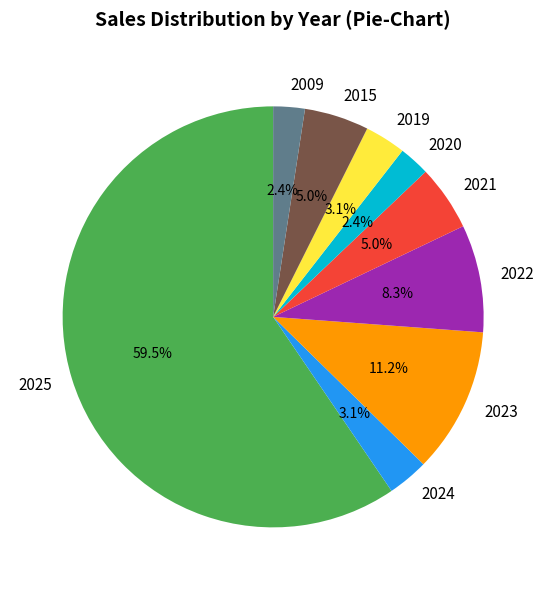

Does any single category account for the majority?

Yes